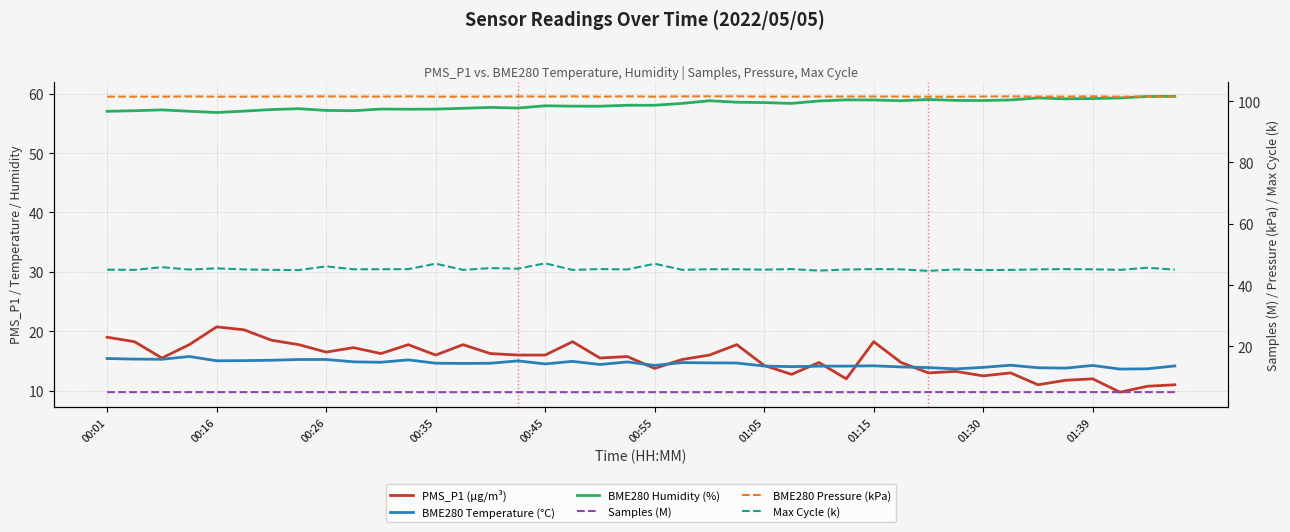

True or false: Max Cycle (k) has more than 1 points higher than both neighbors.

True